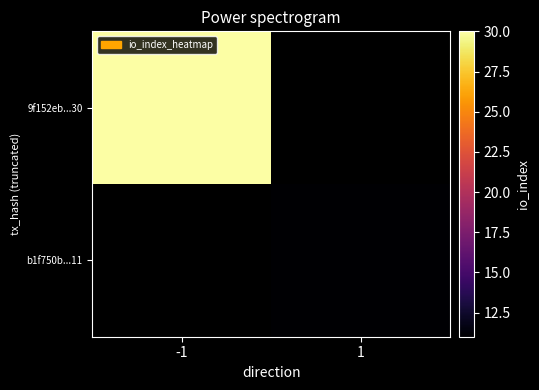

How many categories are shown in the chart?

2